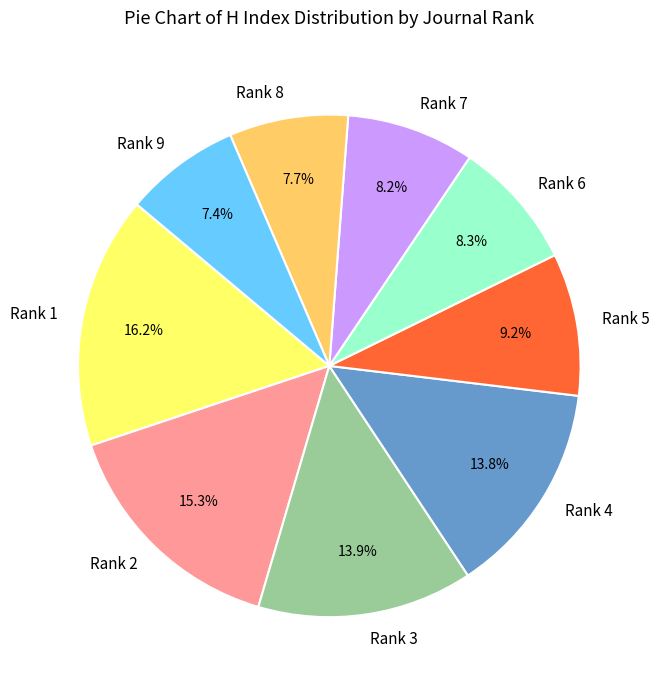

Between Rank 5 and Rank 6, which is larger?

Rank 5